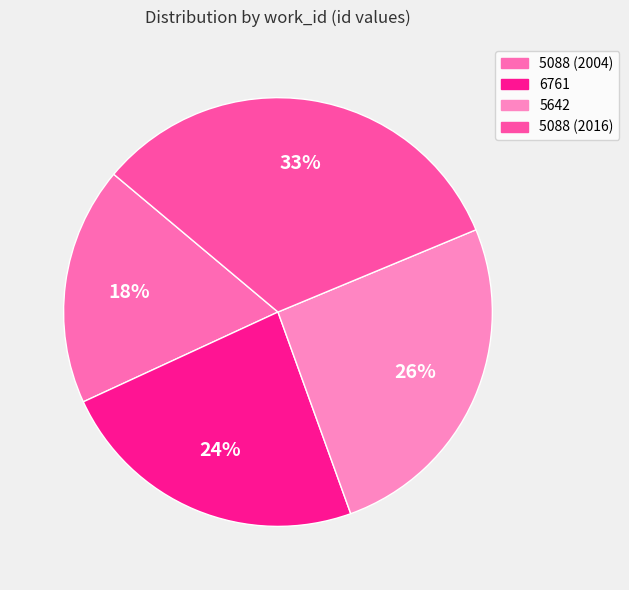

To the nearest percent, what percentage of the pie is 5642?

26%